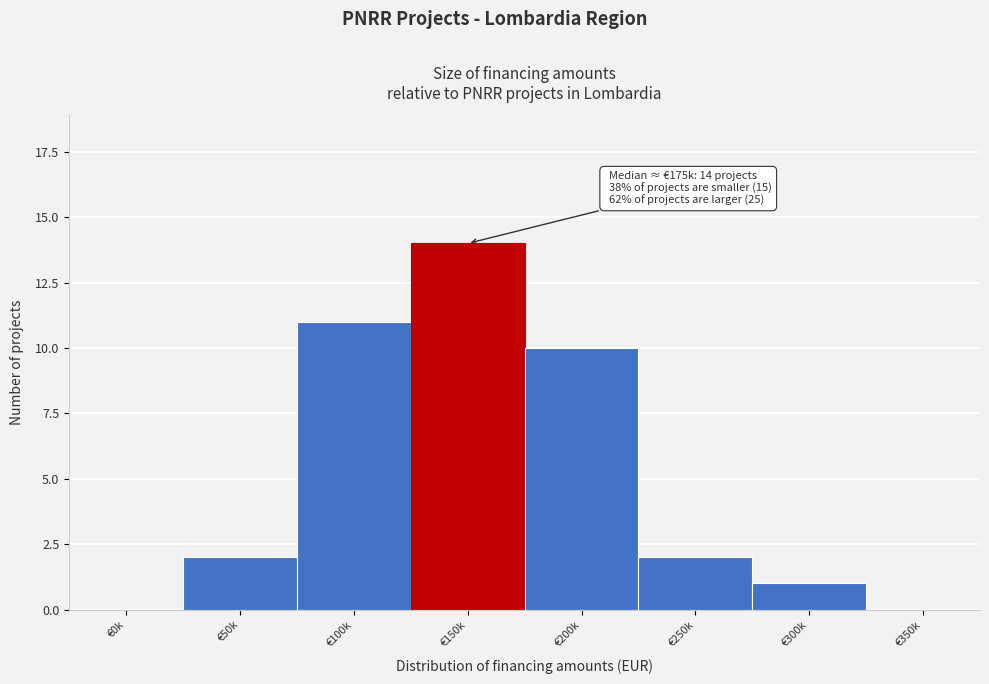

Reading left to right, transcribe all the data shown in this chart.

€0k=0	€50k=2	€100k=11	€150k=14	€200k=10	€250k=2	€300k=1	€350k=0